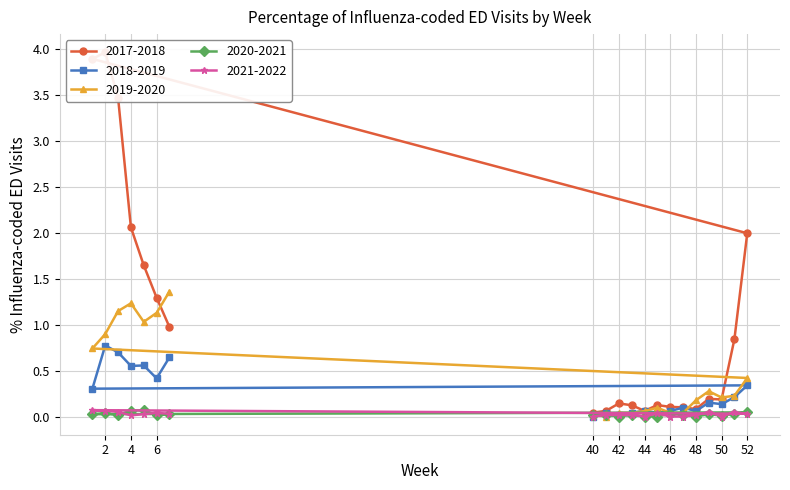

The 2021-2022 series shows 0.0 at 48. True or false?

True